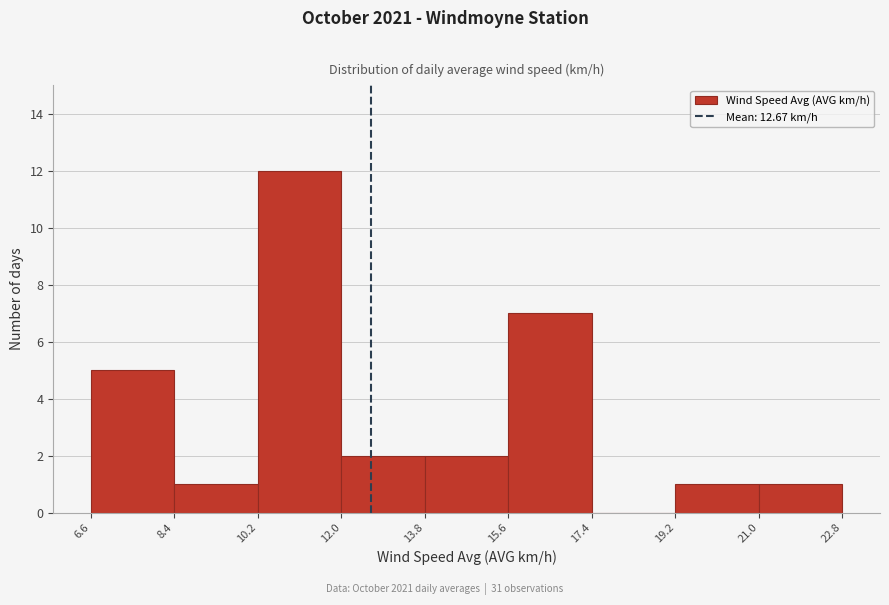

Reading left to right, list every bar in this chart as the range it spans on the x-axis followed by its height. The values are not printed on the chart, so give them approximately, as read against the axis.

6.6 to 8.4: 5
8.4 to 10.2: 1
10.2 to 12.0: 12
12.0 to 13.8: 2
13.8 to 15.6: 2
15.6 to 17.4: 7
17.4 to 19.2: 0
19.2 to 21.0: 1
21.0 to 22.8: 1